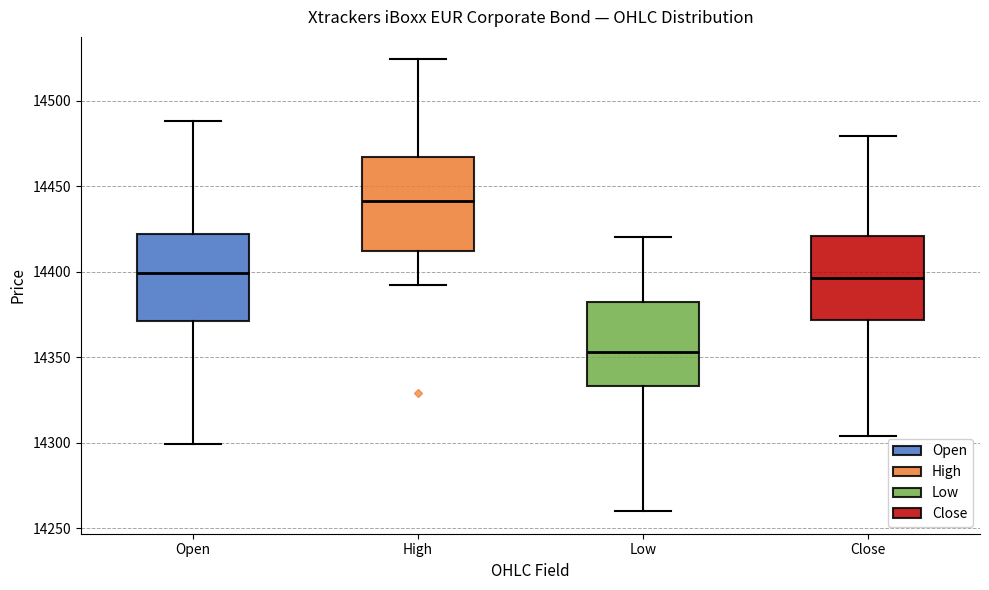

Where does the lower whisker of the box for High end on the y-axis? The values are not printed on the chart, so give them approximately, as read against the axis.

14390